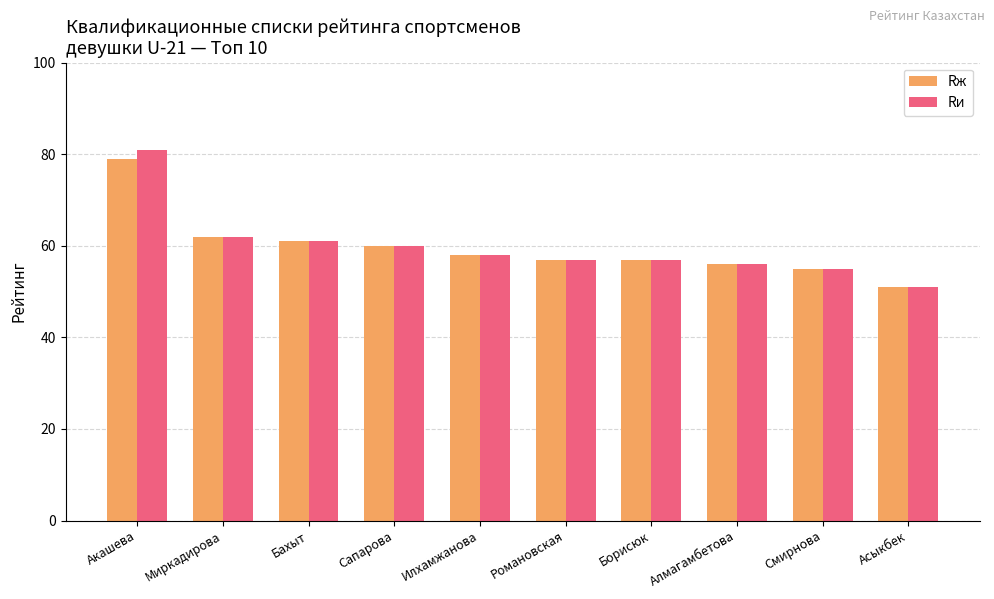

What position from the left is Асыкбек?

10